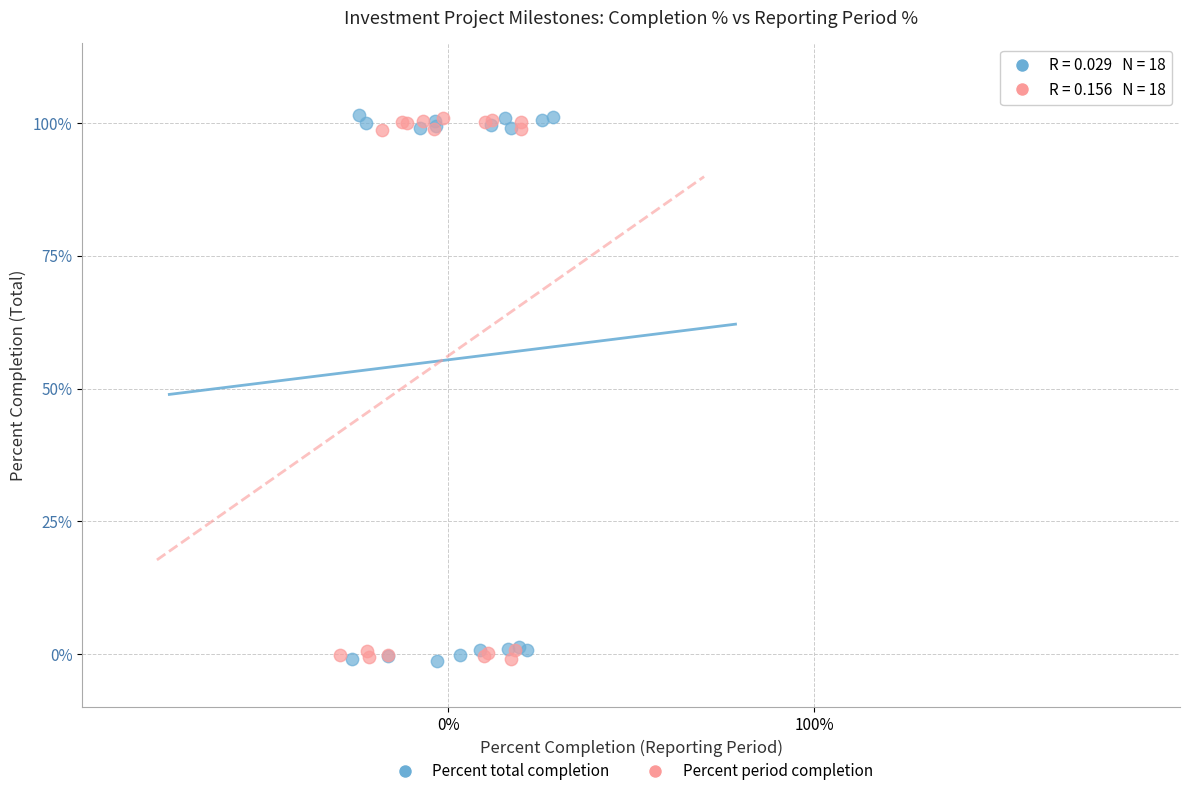

What are all the series names shown in the legend?

Percent total completion, Percent period completion